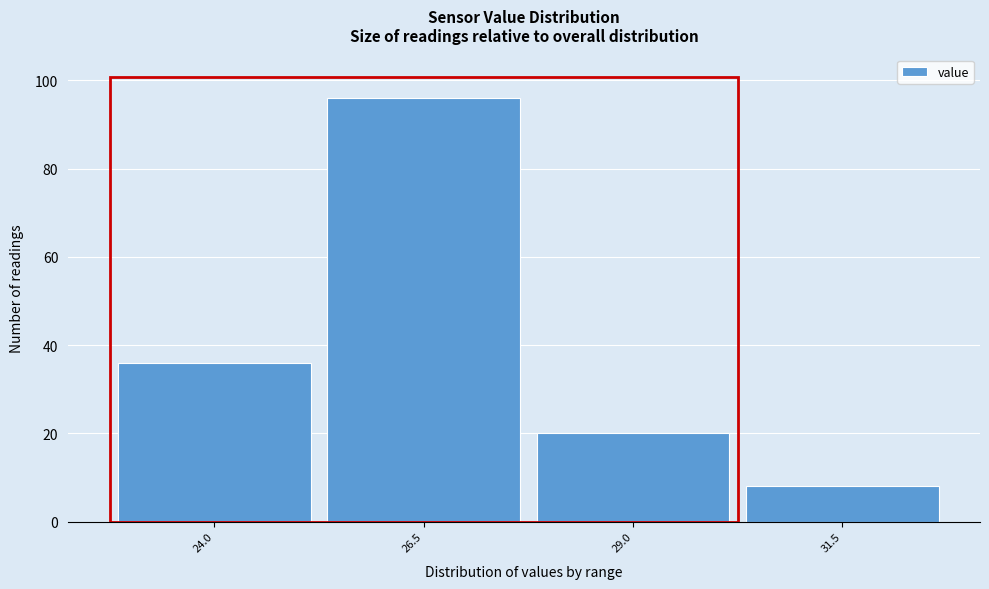

Reading left to right, what are all the values shown in this chart?

24.0=36	26.5=96	29.0=20	31.5=8